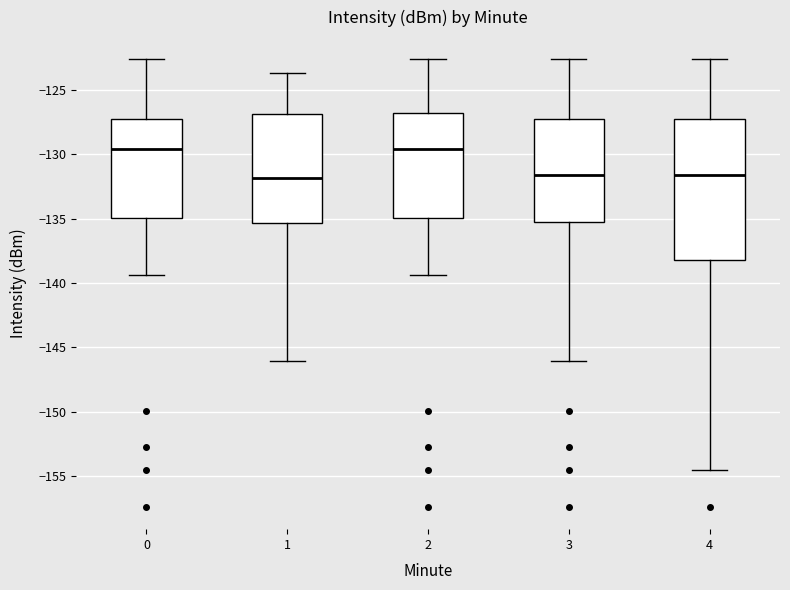

Comparing the boxes themselves (not the whiskers), which one is the tallest?

4